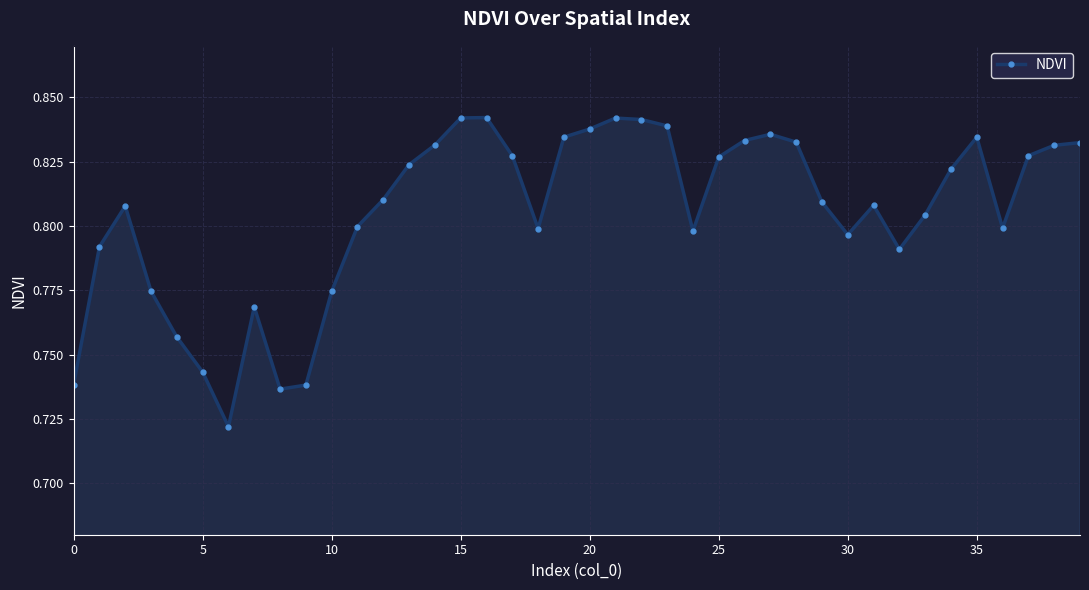

What is the sum of all values?

32.2